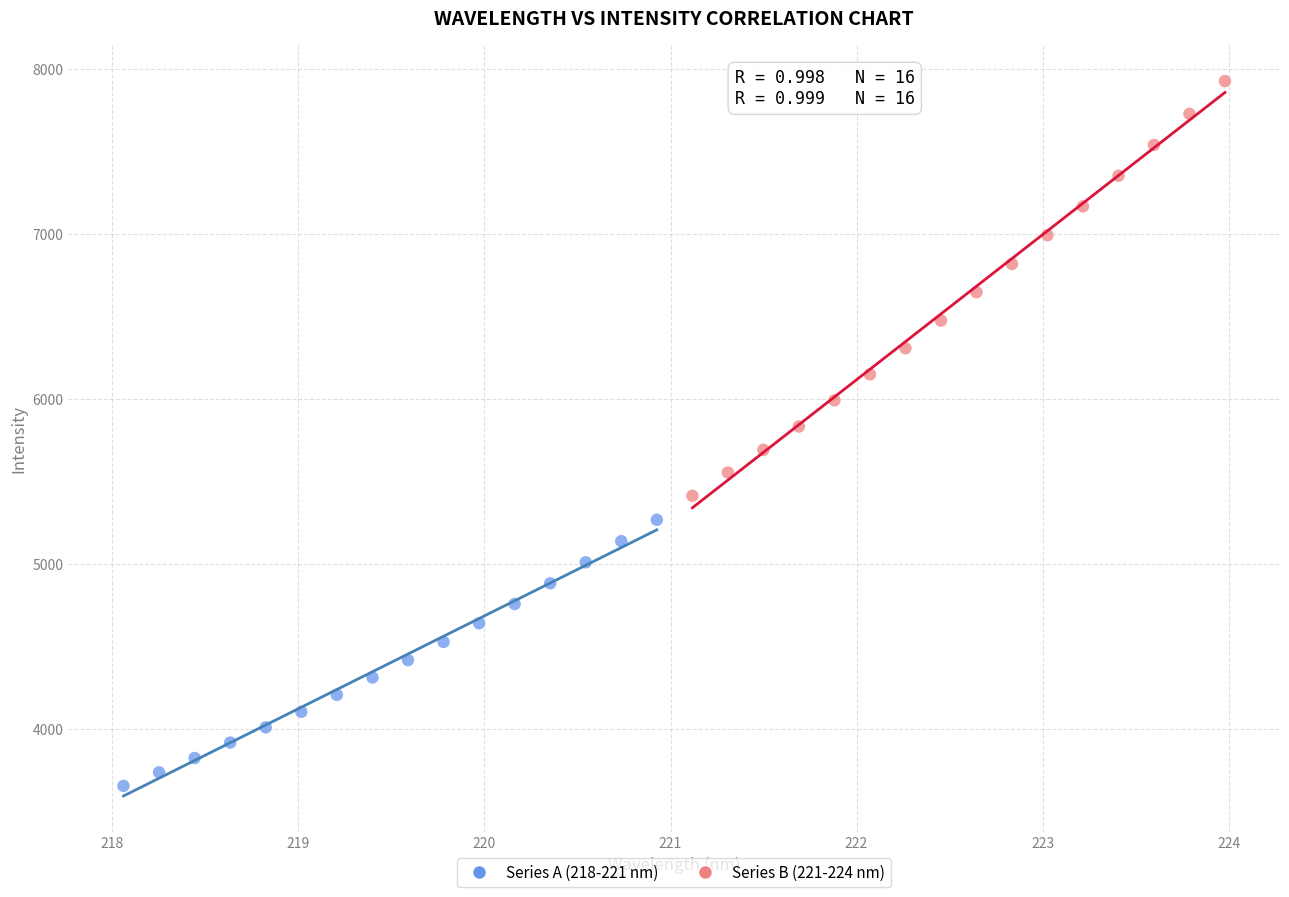

Which series reaches the minimum Y coordinate?

Series A (218-221 nm)